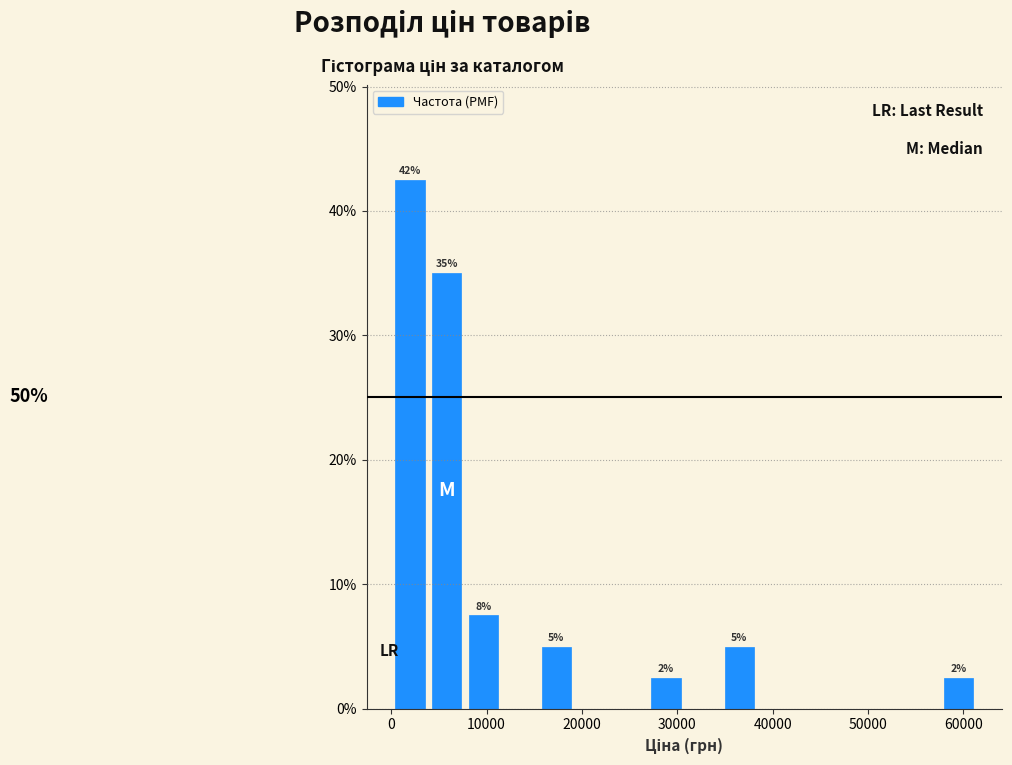

Read against the x-axis, roughly where is the centre of the tallest bar?

2000